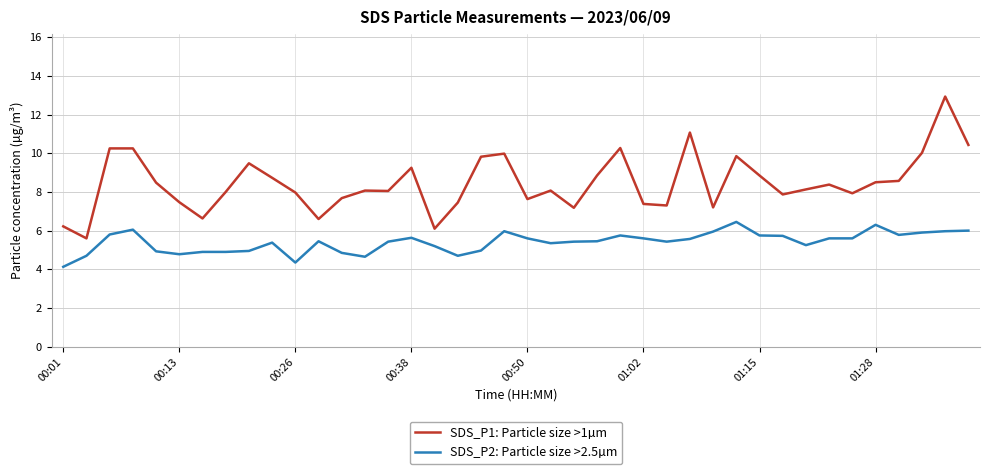

What is the difference between the maximum and minimum values in the SDS_P1: Particle size >1µm series?

7.3